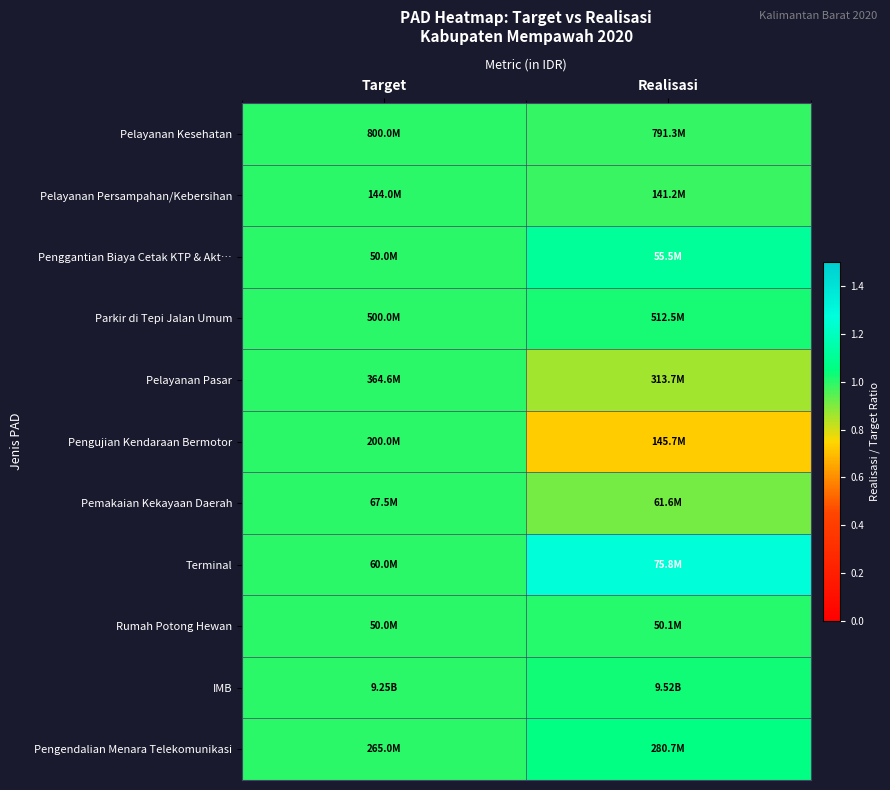

Reading left to right, what are all the values shown in this chart?

Pelayanan Kesehatan: Target=1.0	Realisasi=1.0
Pelayanan Persampahan/Kebersihan: Target=1.0	Realisasi=1.0
Penggantian Biaya Cetak KTP & Akt…: Target=1.0	Realisasi=1.1
Parkir di Tepi Jalan Umum: Target=1.0	Realisasi=1.0
Pelayanan Pasar: Target=1.0	Realisasi=0.9
Pengujian Kendaraan Bermotor: Target=1.0	Realisasi=0.7
Pemakaian Kekayaan Daerah: Target=1.0	Realisasi=0.9
Terminal: Target=1.0	Realisasi=1.3
Rumah Potong Hewan: Target=1.0	Realisasi=1.0
IMB: Target=1.0	Realisasi=1.0
Pengendalian Menara Telekomunikasi: Target=1.0	Realisasi=1.1